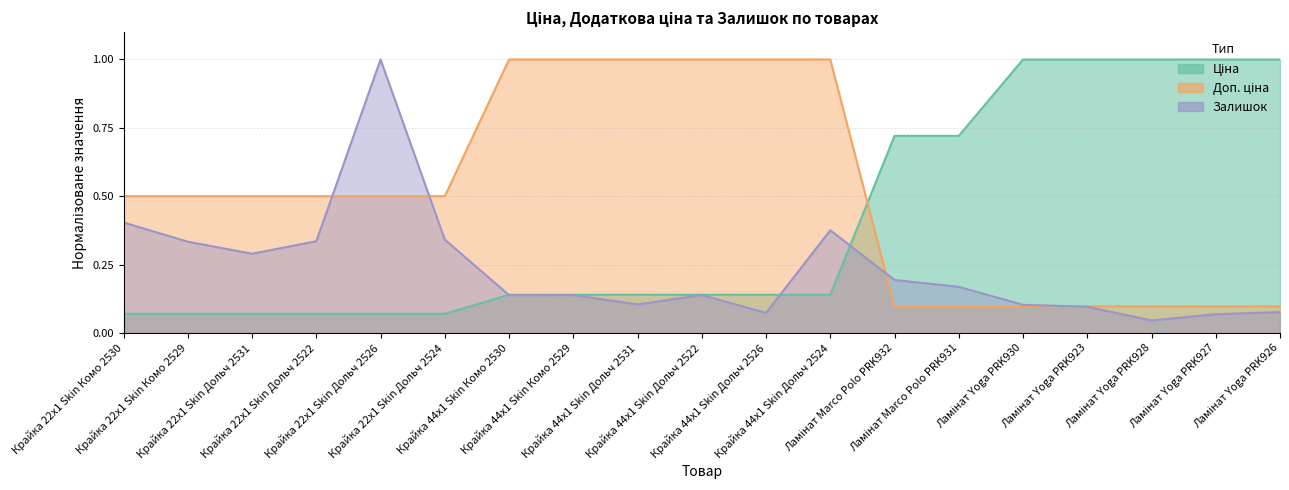

Which series changed the most between Крайка 44x1 Skin Дольч 2524 and Ламінат Marco Polo PRK932?

Доп. ціна